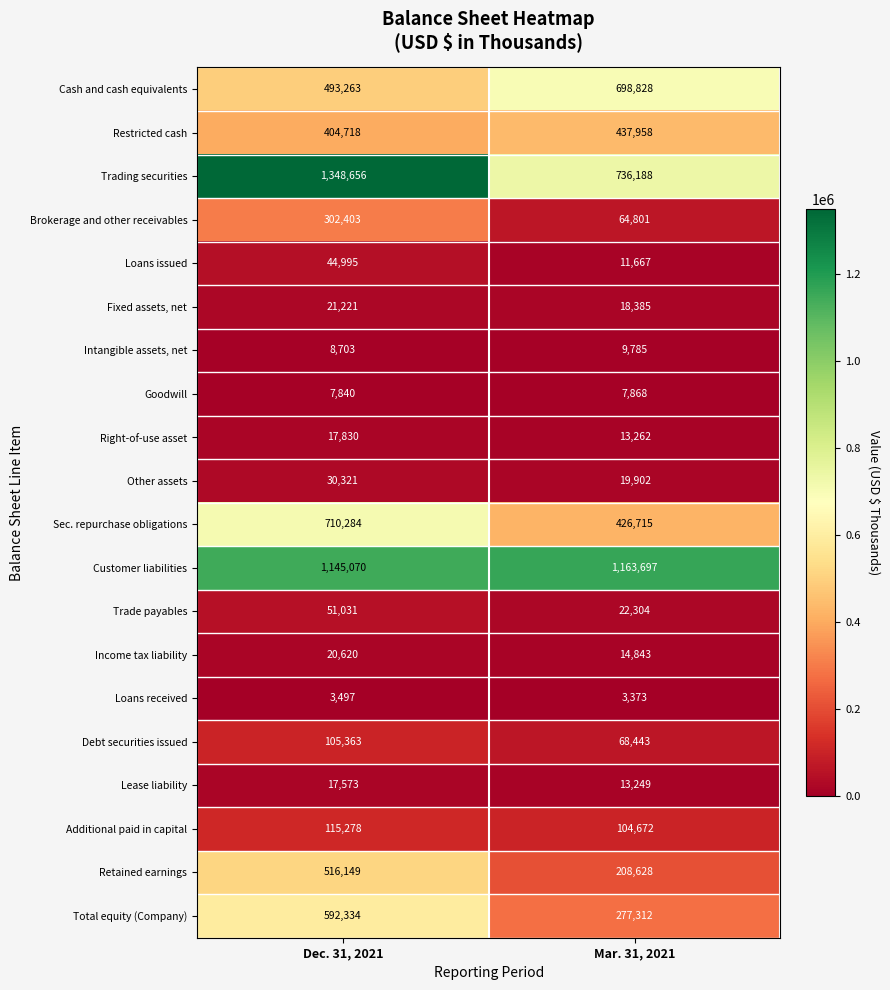

Which series changed the most between Dec. 31, 2021 and Mar. 31, 2021?

Trading securities